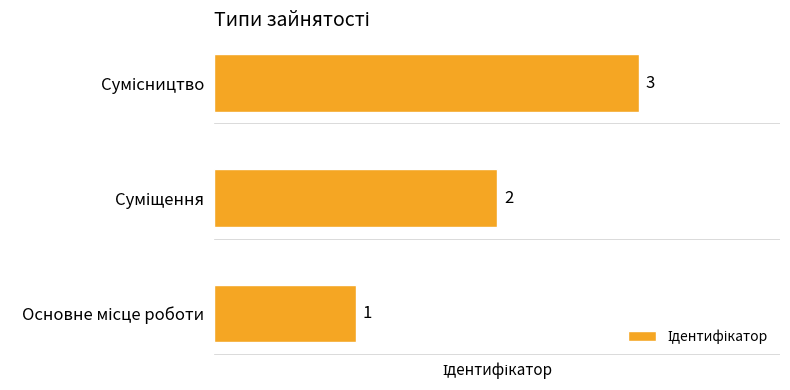

Count the values in the range 1 to 3.

3